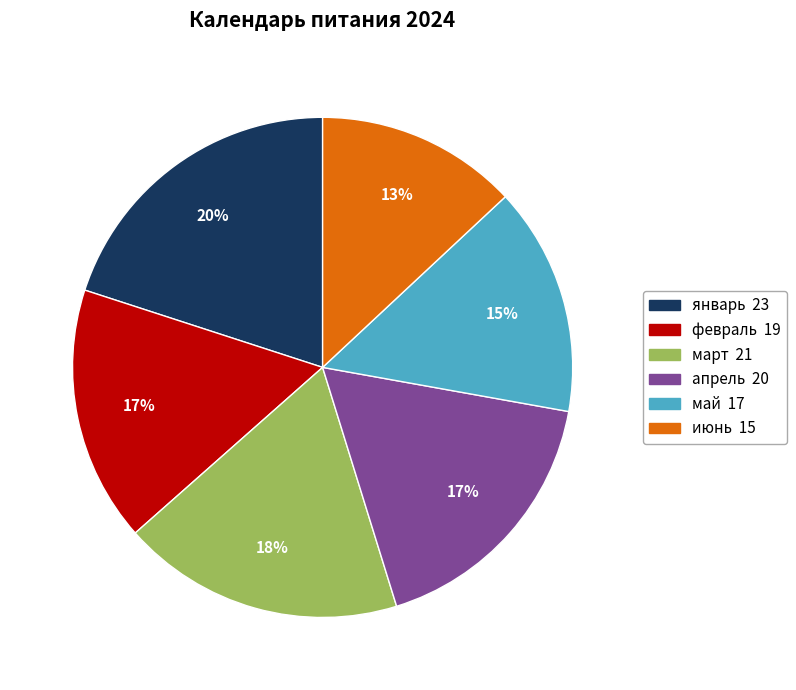

To the nearest percent, what is the difference between the largest and smallest slice percentages?

7%